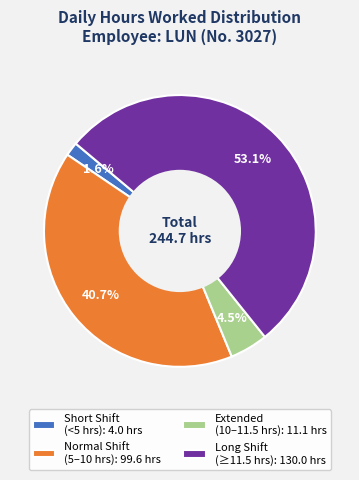

Which category has the biggest portion of the pie?

Long Shift (≥11.5 hrs): 130.0 hrs